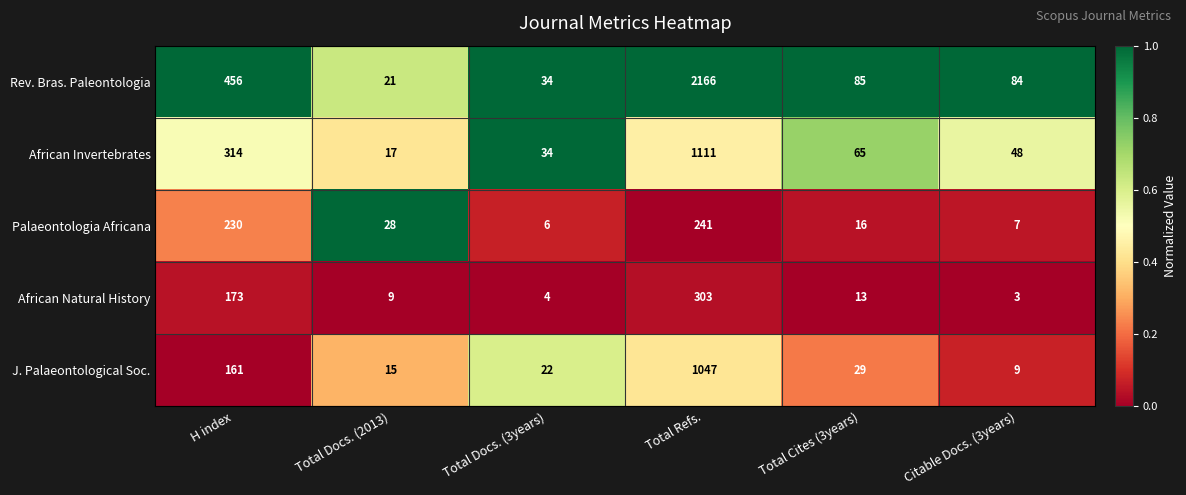

What is the difference between the highest and lowest values at Total Refs.?

1925